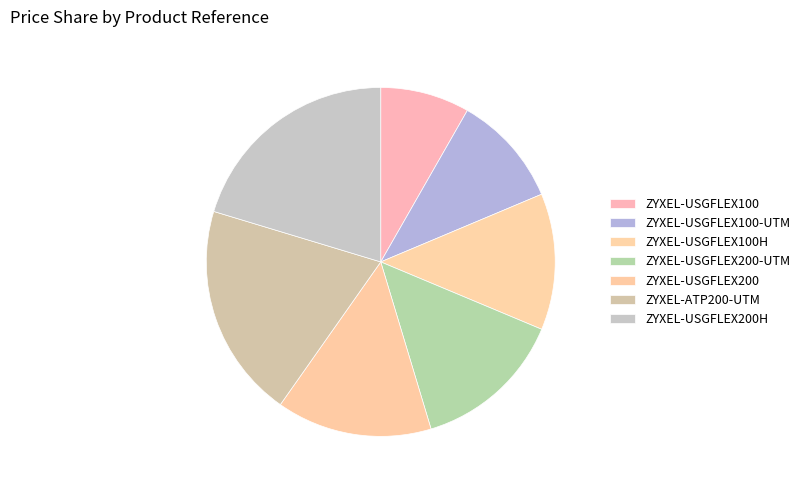

Is ZYXEL-USGFLEX100-UTM the majority of the pie?

No